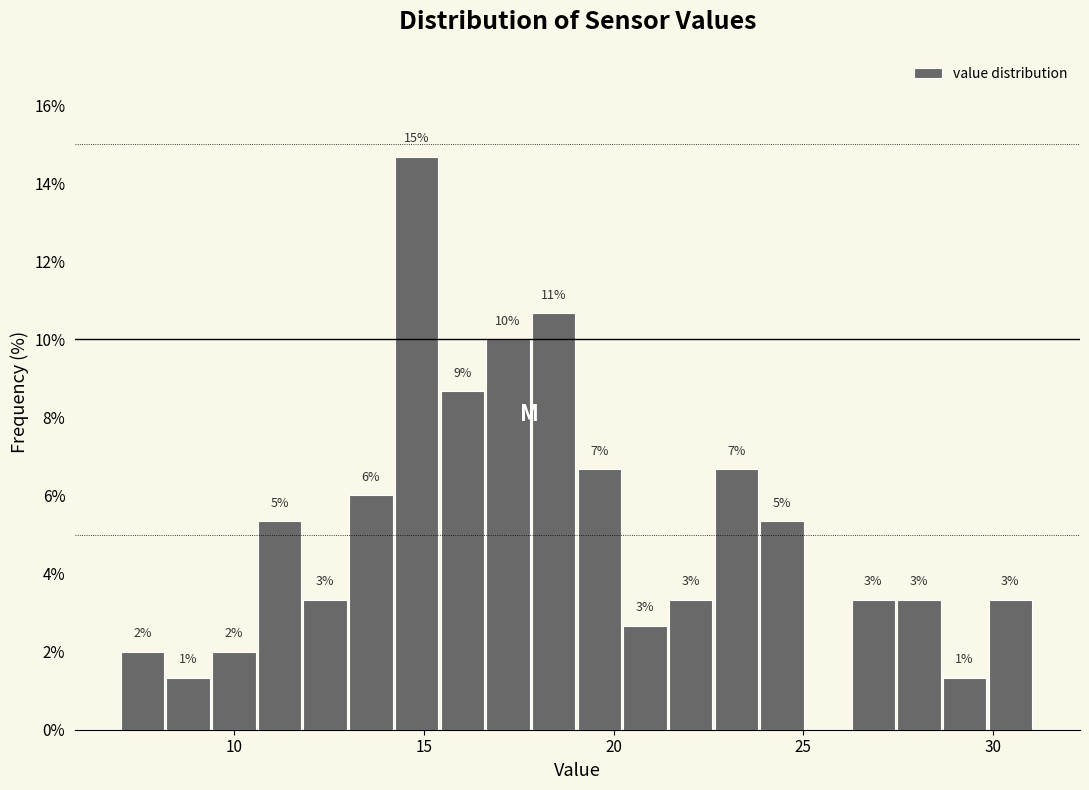

Read against the x-axis, roughly where is the centre of the tallest bar?

15.0